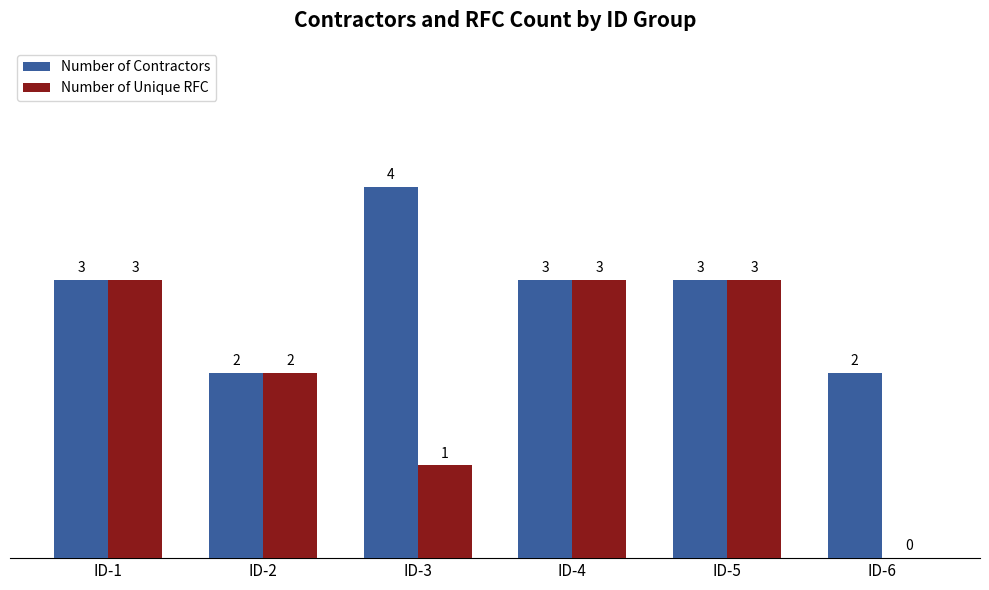

Which series has the largest total across all categories?

Number of Contractors